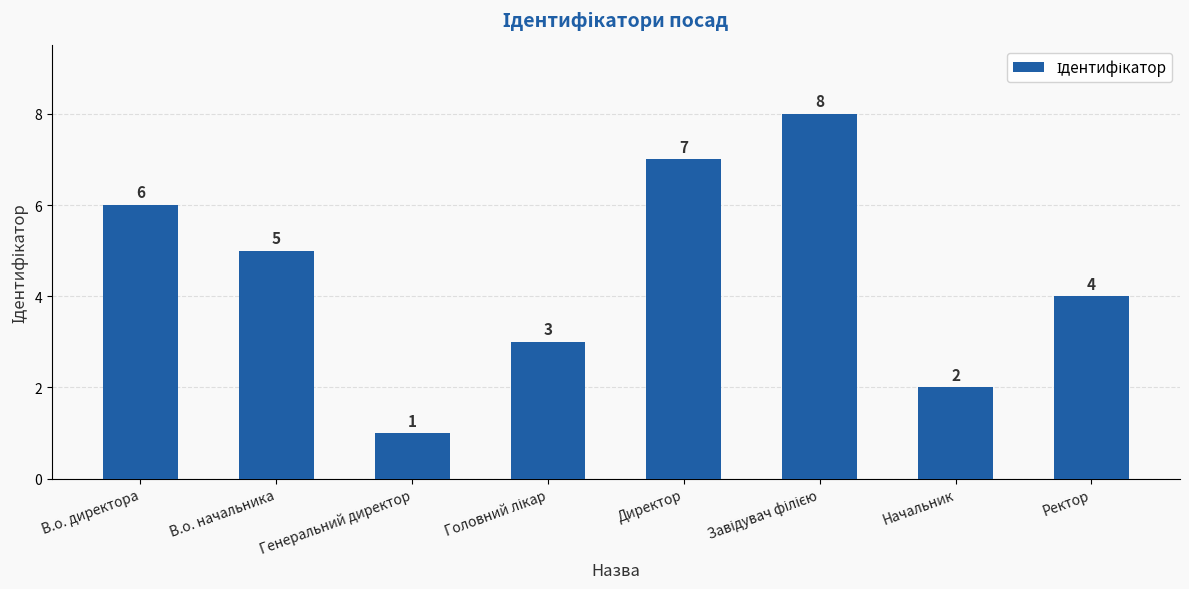

The chart shows a value of 0 at Генеральний директор. True or false?

False